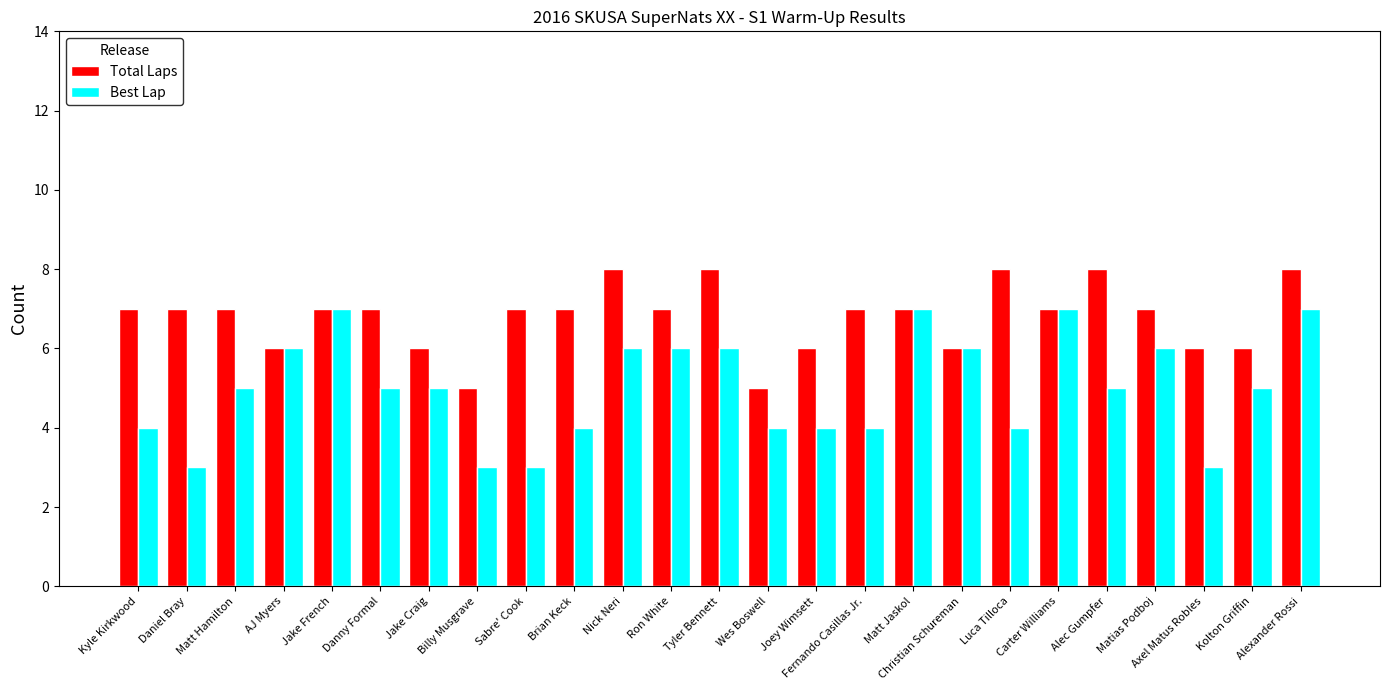

Which series has the largest total across all categories?

Total Laps